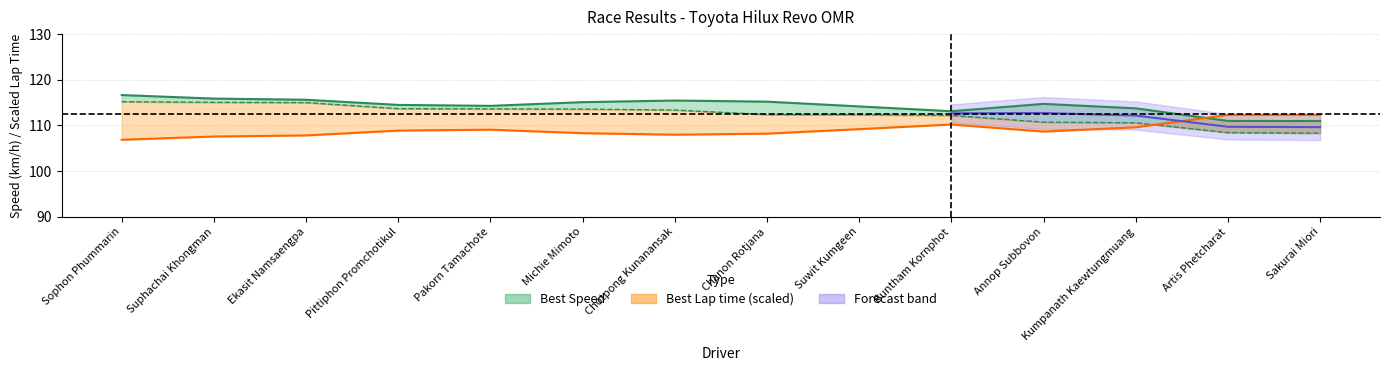

What is the label of the 9th point from the right?

Michie Mimoto